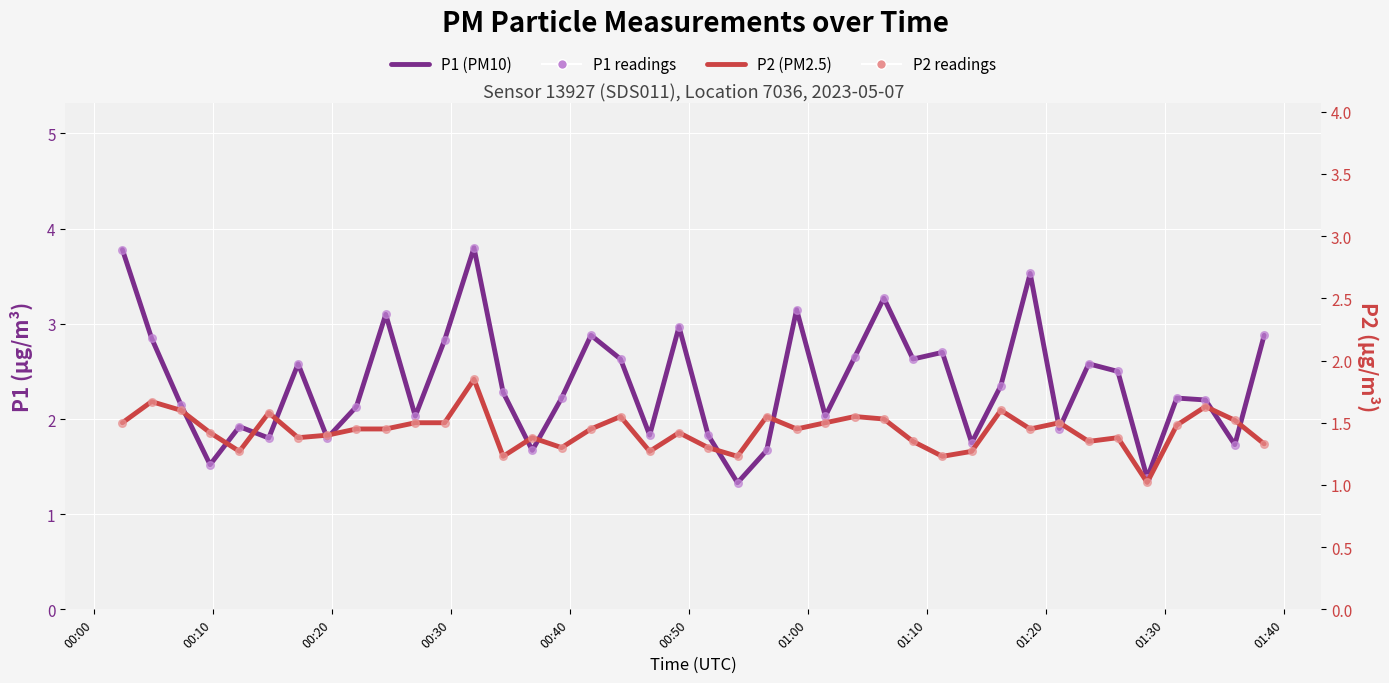

Which series has the largest total across all categories?

P1 (PM10)